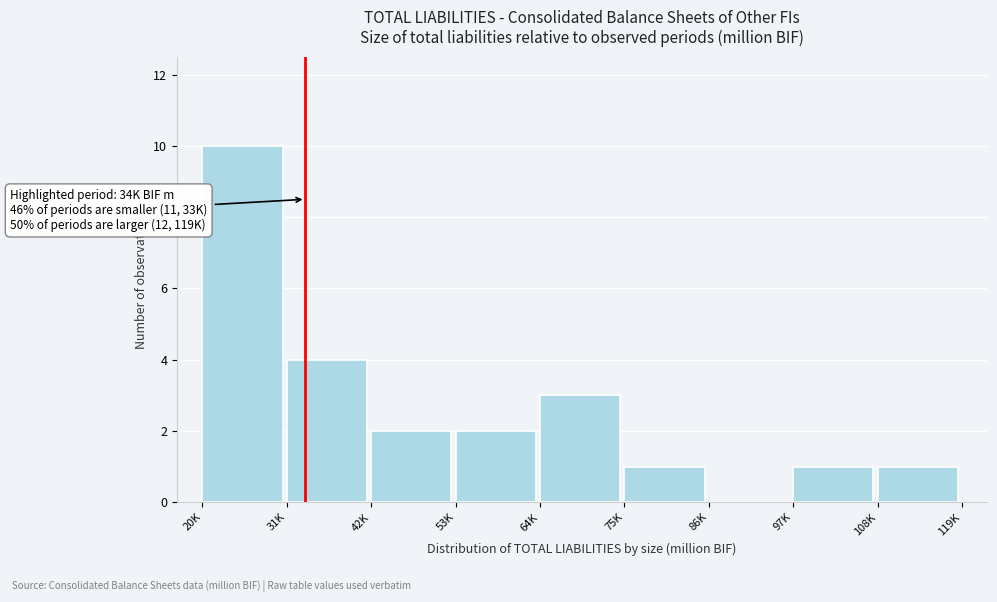

Reading right to left, transcribe all the data shown in this chart.

108K=1	97K=1	86K=0	75K=1	64K=3	53K=2	42K=2	31K=4	20K=10